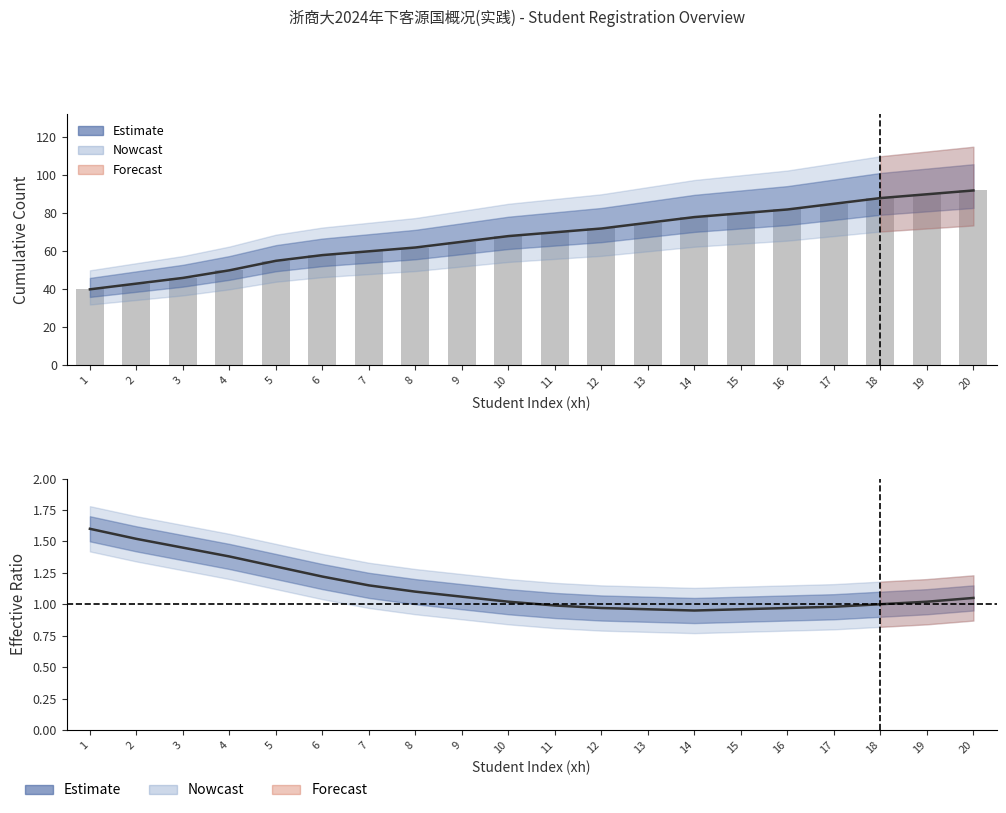

Reading left to right, extract all data points from this chart.

xh: 1=40	2=43	3=46	4=50	5=55	6=58	7=60	8=62	9=65	10=68	11=70	12=72	13=75	14=78	15=80	16=82	17=85	18=88	19=90	20=92
registration: 1=40	2=43	3=46	4=50	5=55	6=58	7=60	8=62	9=65	10=68	11=70	12=72	13=75	14=78	15=80	16=82	17=85	18=88	19=90	20=92